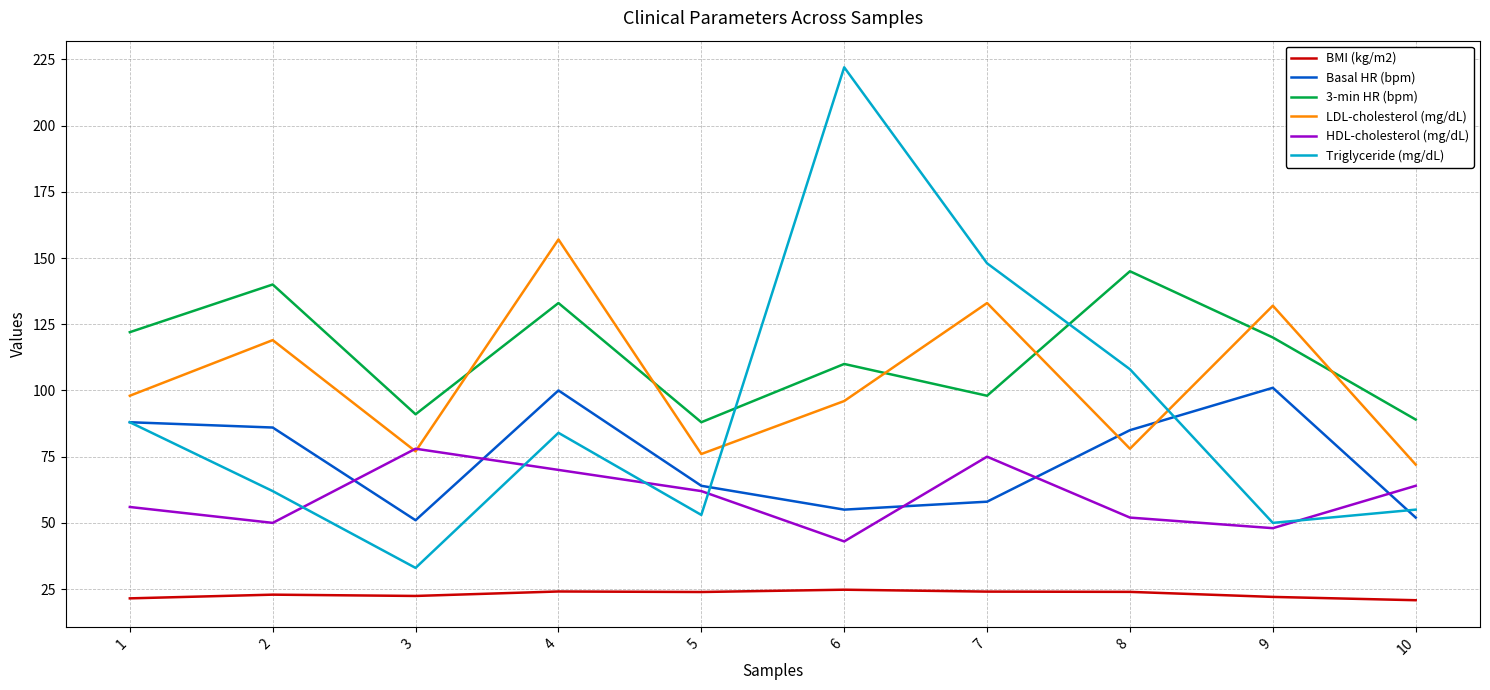

How many series are shown in this chart?

6